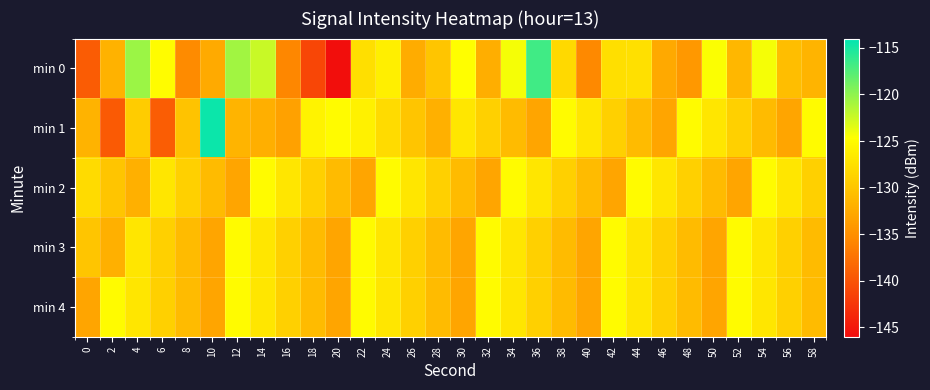

At which category does the chart reach its peak across all series?

10